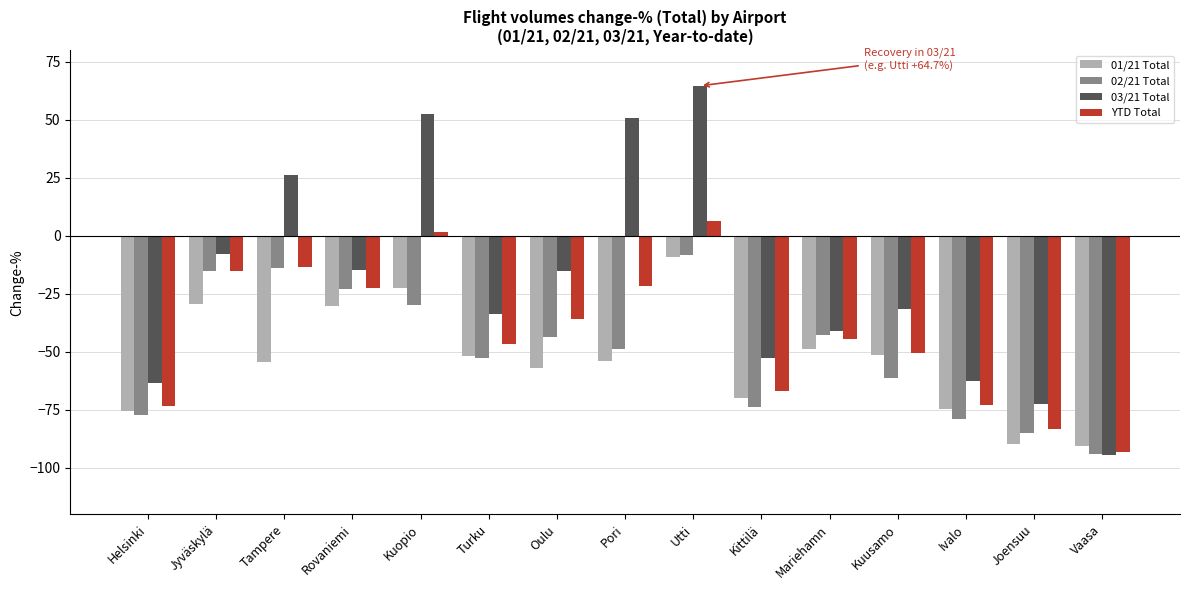

At which label is YTD Total closest to -43?

Mariehamn